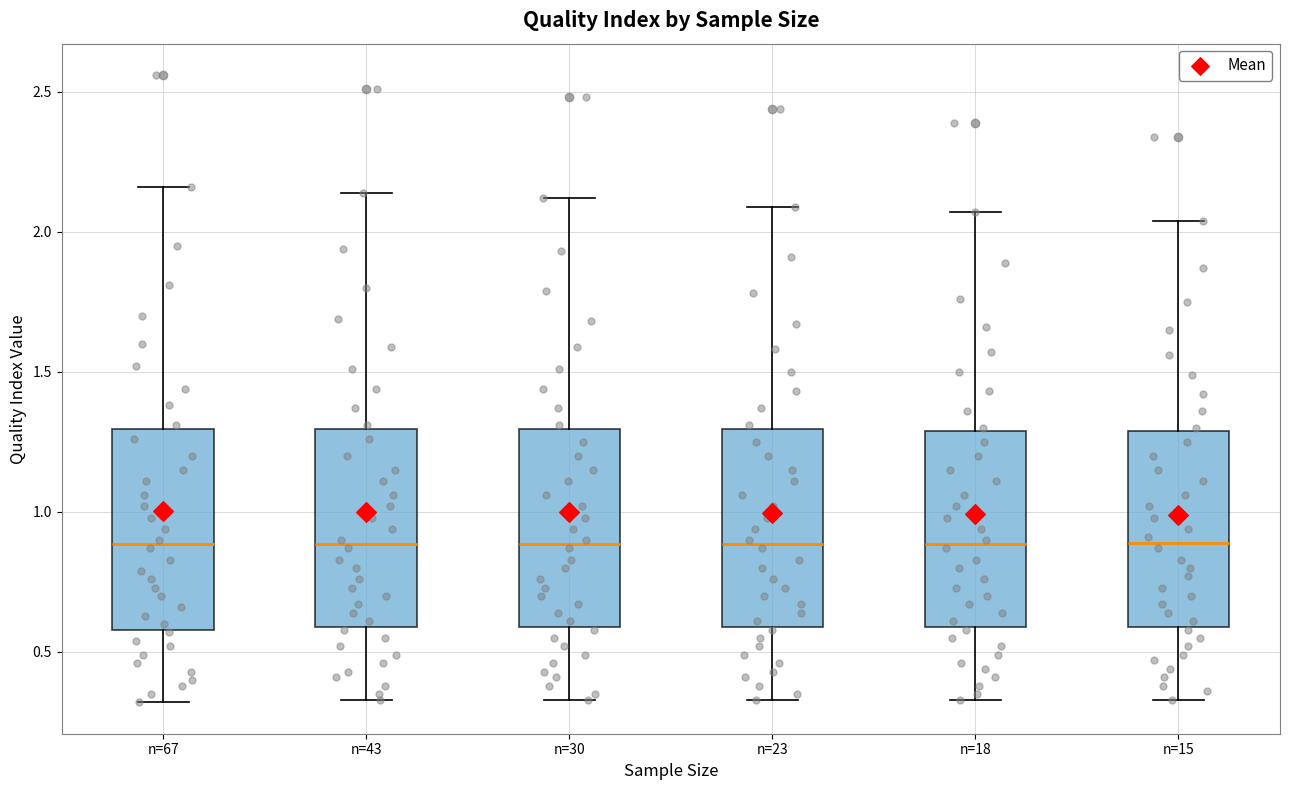

Reading left to right, read every box against the y-axis: the position of its median line, the range the box covers, and the ends of its whiskers. The values are not printed on the chart, so give them approximately, as read against the axis.

n=67: median 0.90, box 0.60 to 1.30, whiskers 0.30 to 2.15
n=43: median 0.90, box 0.60 to 1.30, whiskers 0.35 to 2.15
n=30: median 0.90, box 0.60 to 1.30, whiskers 0.35 to 2.10
n=23: median 0.90, box 0.60 to 1.30, whiskers 0.35 to 2.10
n=18: median 0.90, box 0.60 to 1.30, whiskers 0.35 to 2.05
n=15: median 0.90, box 0.60 to 1.30, whiskers 0.35 to 2.05